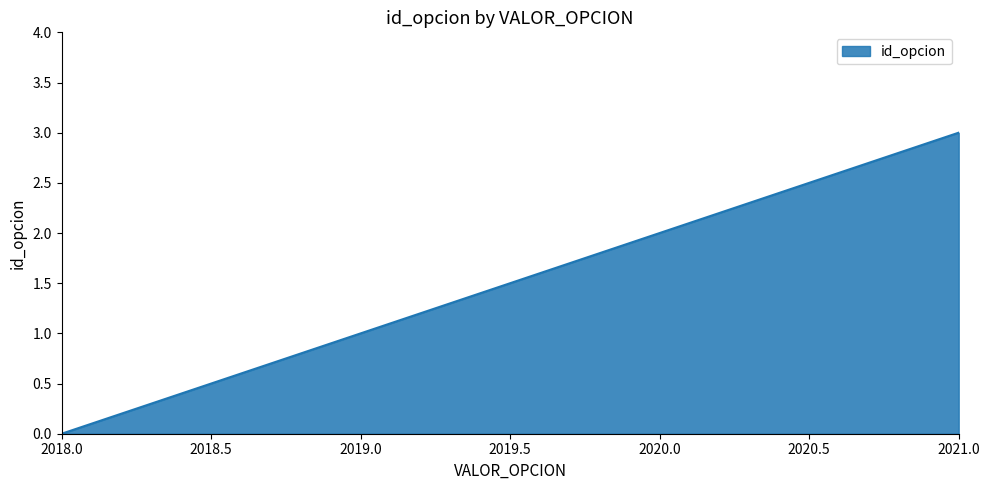

How many distinct data groups are displayed?

1